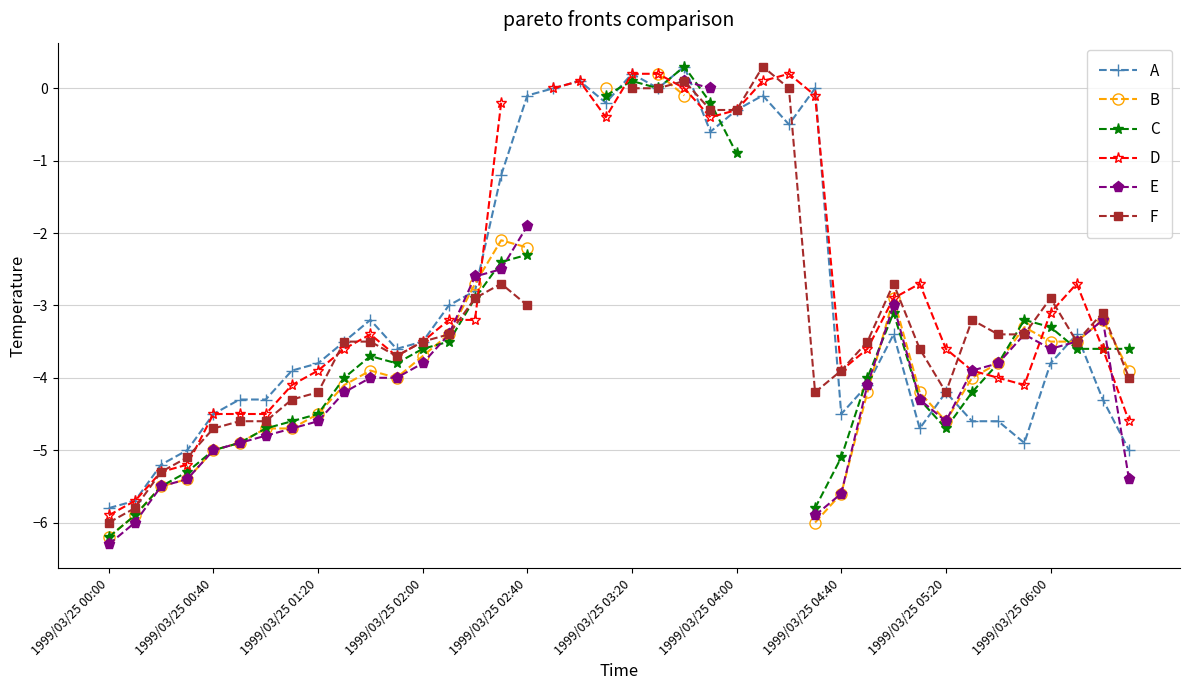

True or false: A has more than 1 interior local peaks.

True